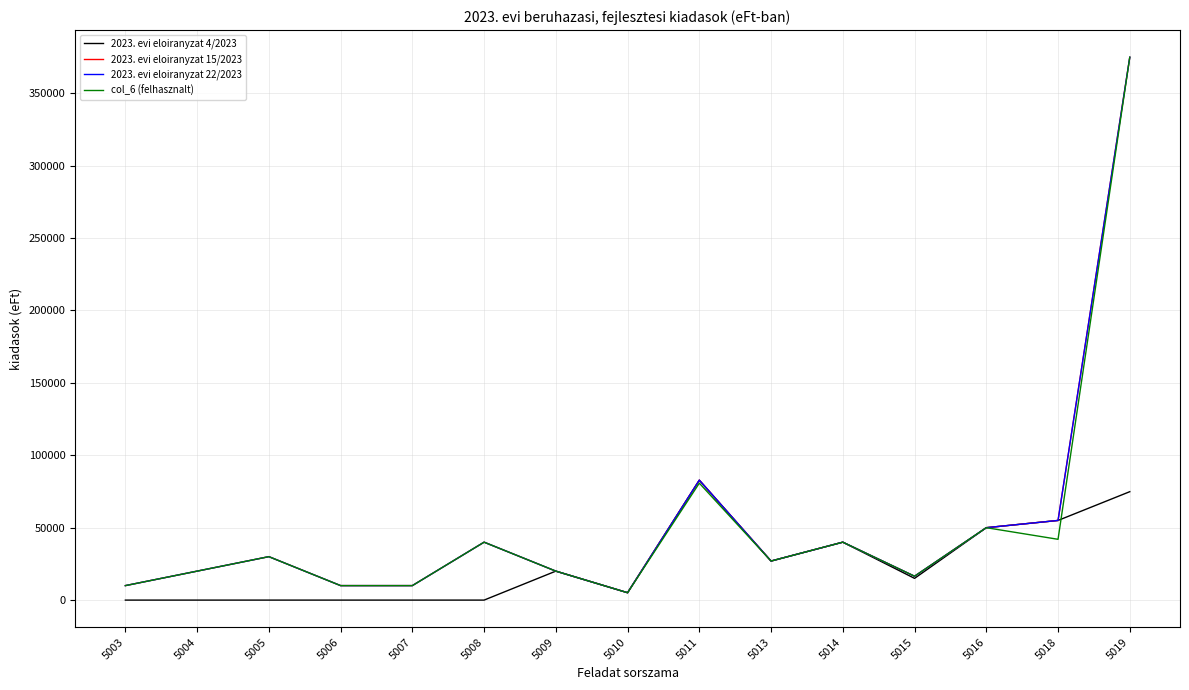

Is this an area chart (filled region under the line)?

No